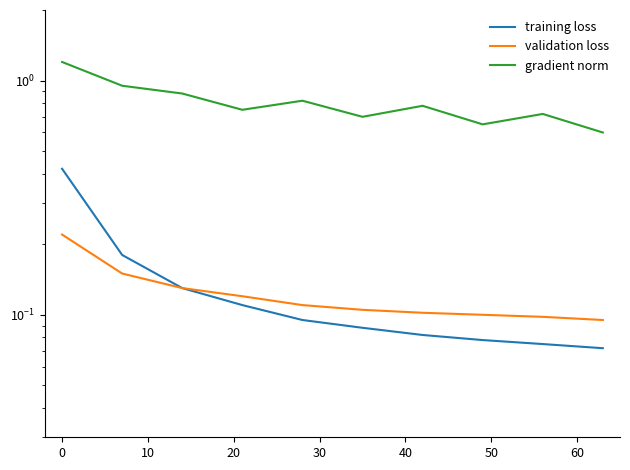

How many series are shown in this chart?

3